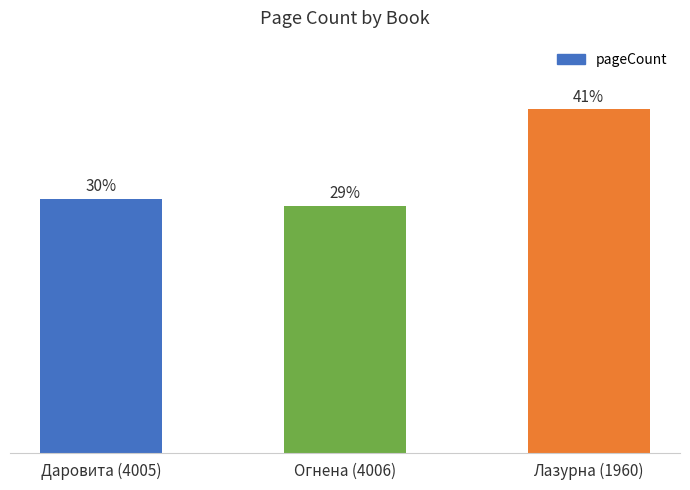

Are the bars grouped side by side (vs. stacked)?

No